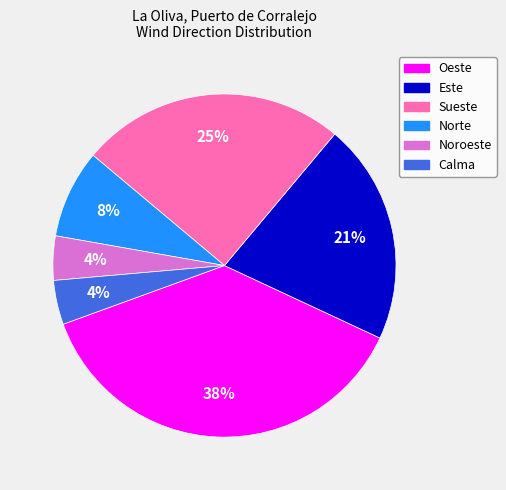

Is it true that Sueste is 11% of the pie?

False